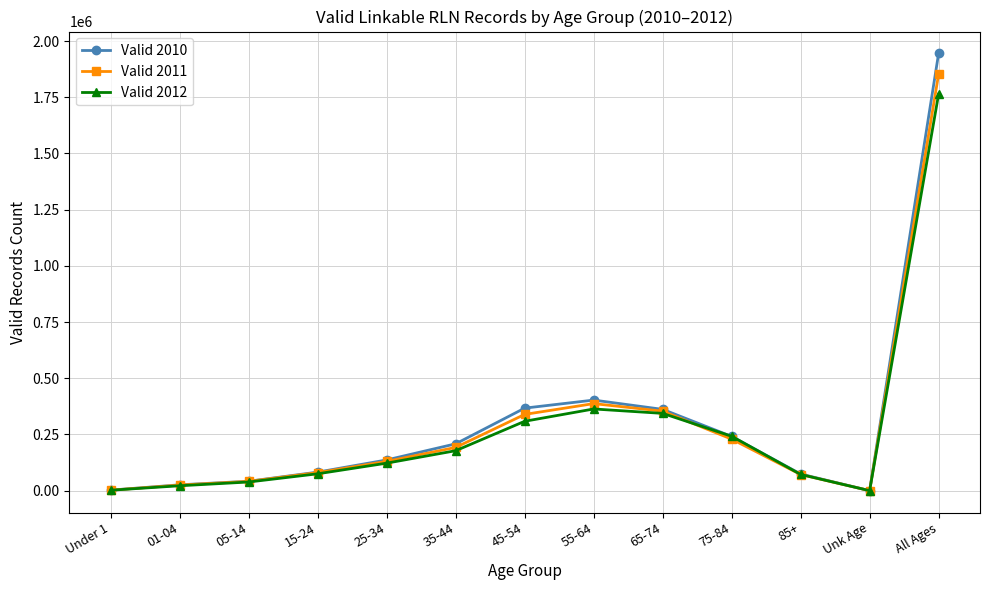

True or false: Valid 2012 has a value of 6 at Unk Age.

True